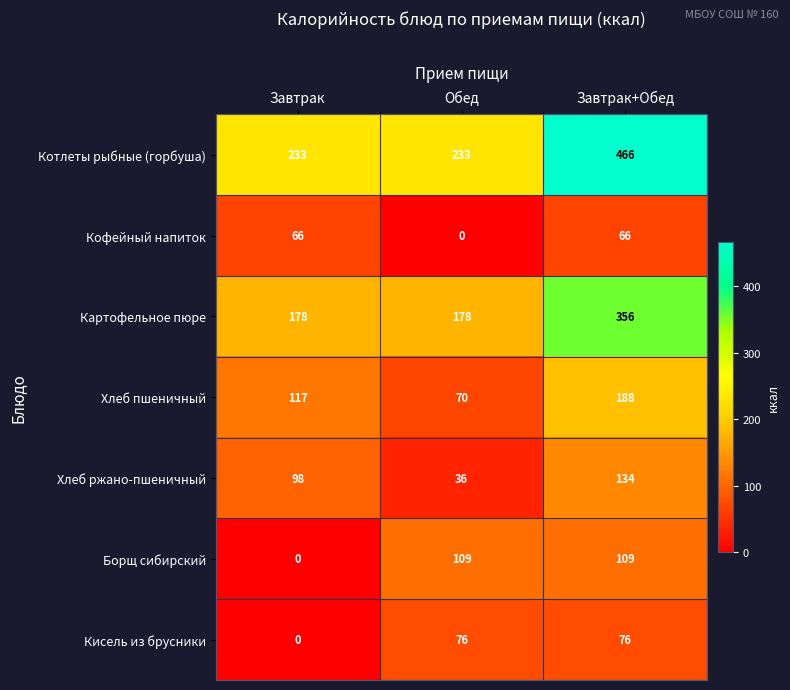

Which label corresponds to the largest value in the chart?

Завтрак+Обед